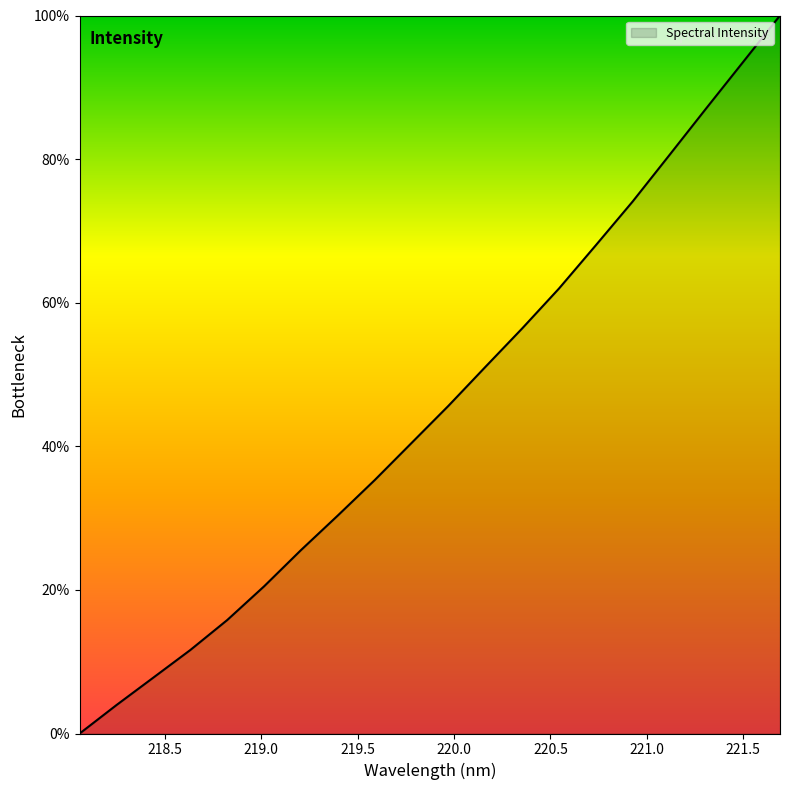

True or false: the data has more than 0 interior local peaks.

False